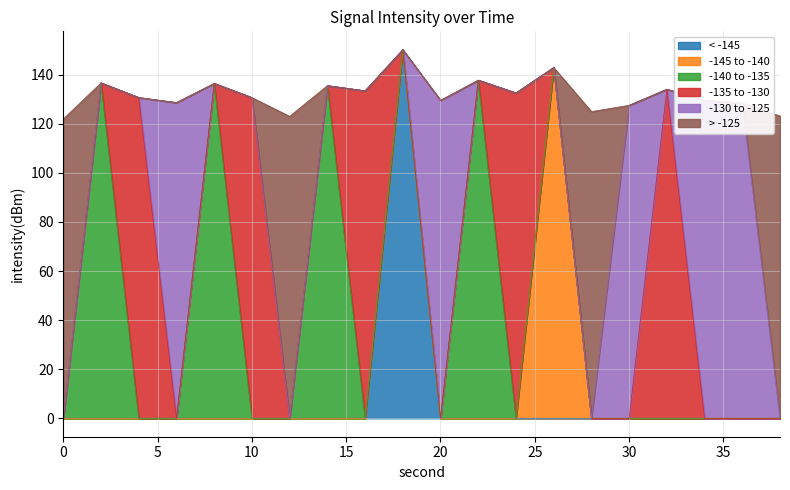

What is the maximum value for < -145?

150.2